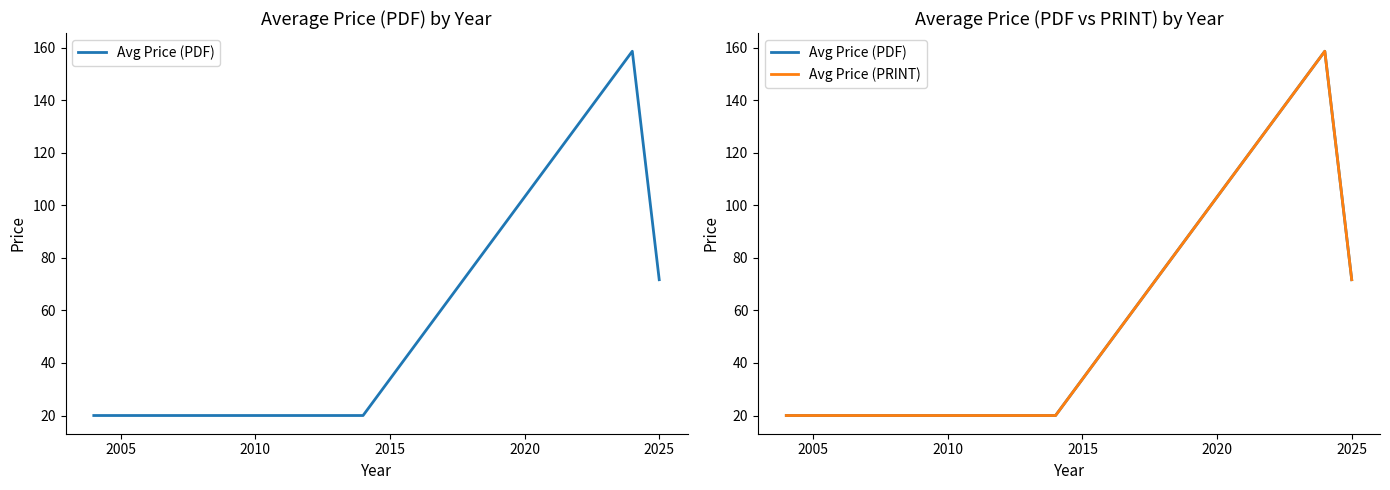

The value of Avg Price (PDF) at 2010 is 20.0. True or false?

True